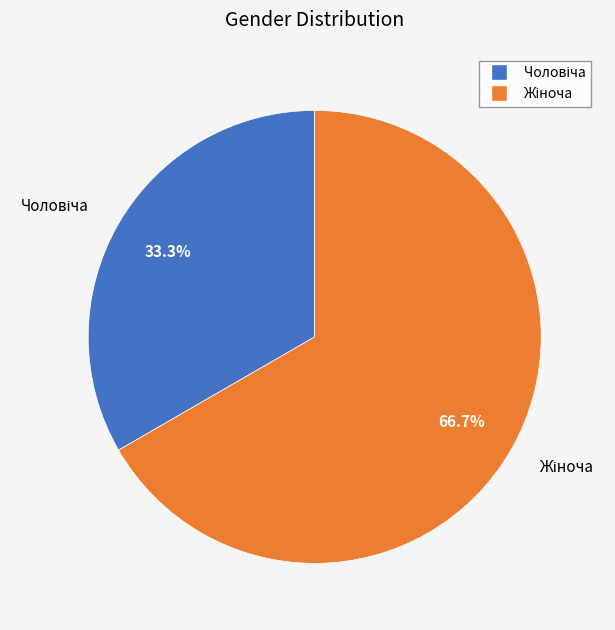

Is there a majority slice in this chart?

Yes